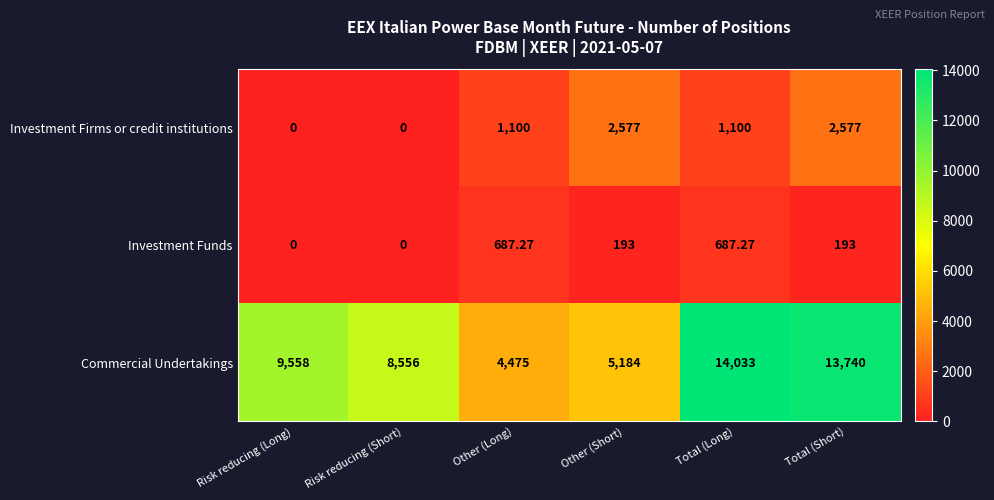

List the series in order of their peak value, lowest first.

Investment Funds, Investment Firms or credit institutions, Commercial Undertakings